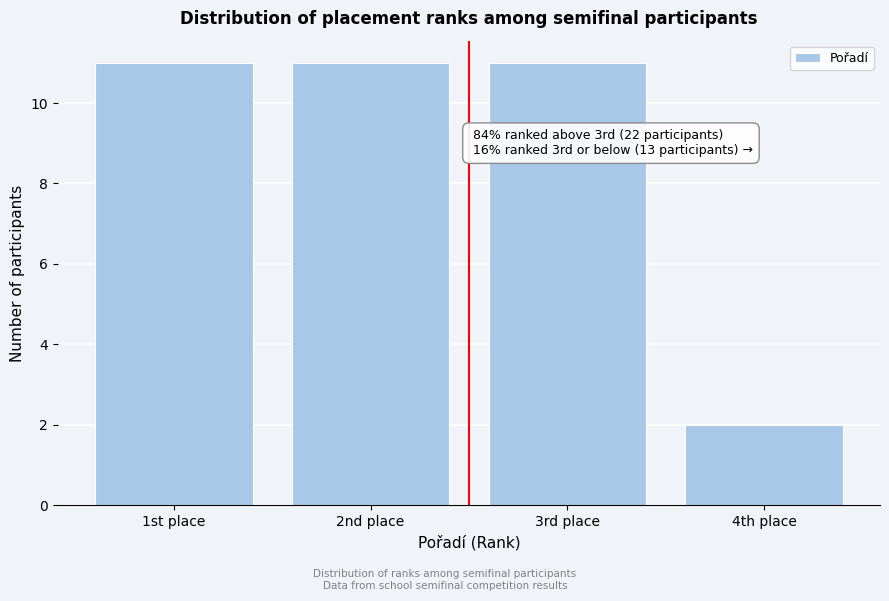

Reading left to right, list all the values displayed in this chart.

11	11	11	2